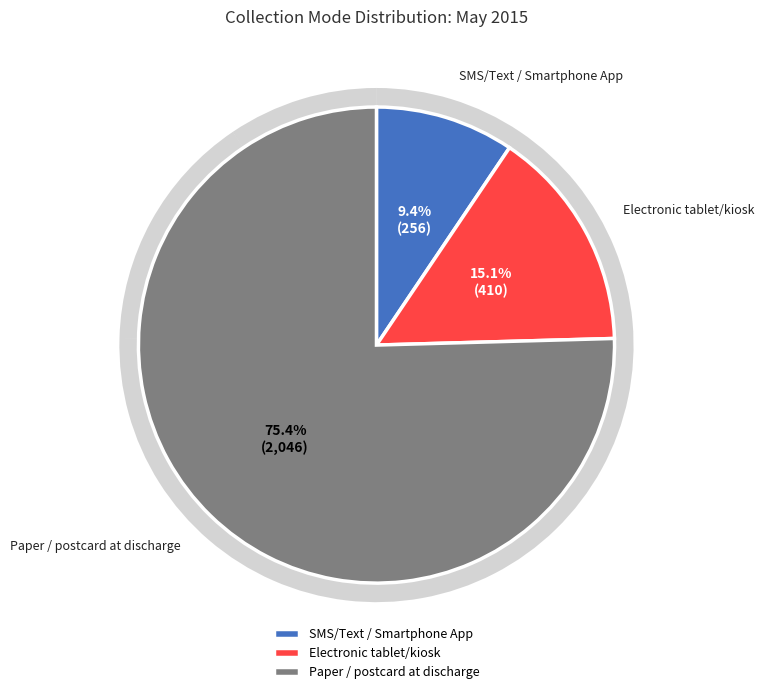

Is 19 the majority of the pie?

No